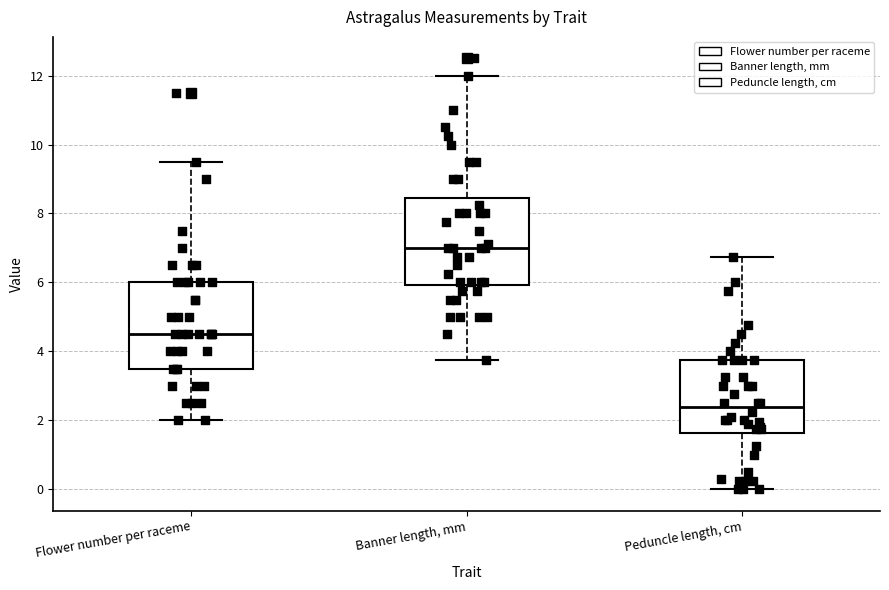

Reading left to right, read every box against the y-axis: the position of its median line, the range the box covers, and the ends of its whiskers. The values are not printed on the chart, so give them approximately, as read against the axis.

Flower number per raceme: median 4.6, box 3.6 to 6.0, whiskers 2.0 to 9.6
Banner length, mm: median 7.0, box 6.0 to 8.4, whiskers 3.8 to 12.0
Peduncle length, cm: median 2.4, box 1.6 to 3.8, whiskers 0.0 to 6.8